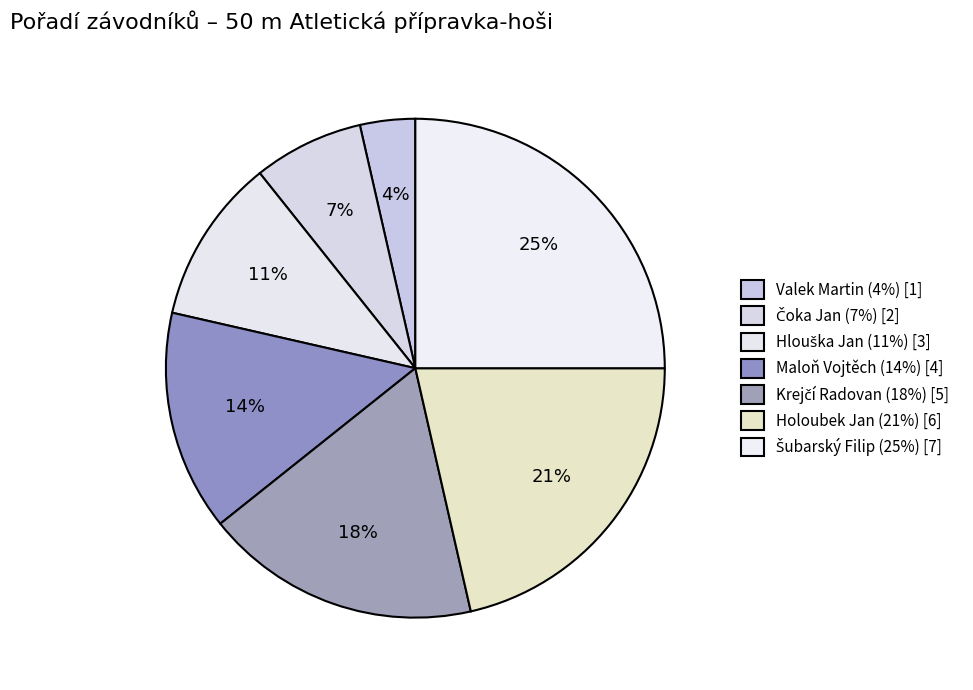

The Čoka Jan slice represents 7% of the pie. True or false?

True